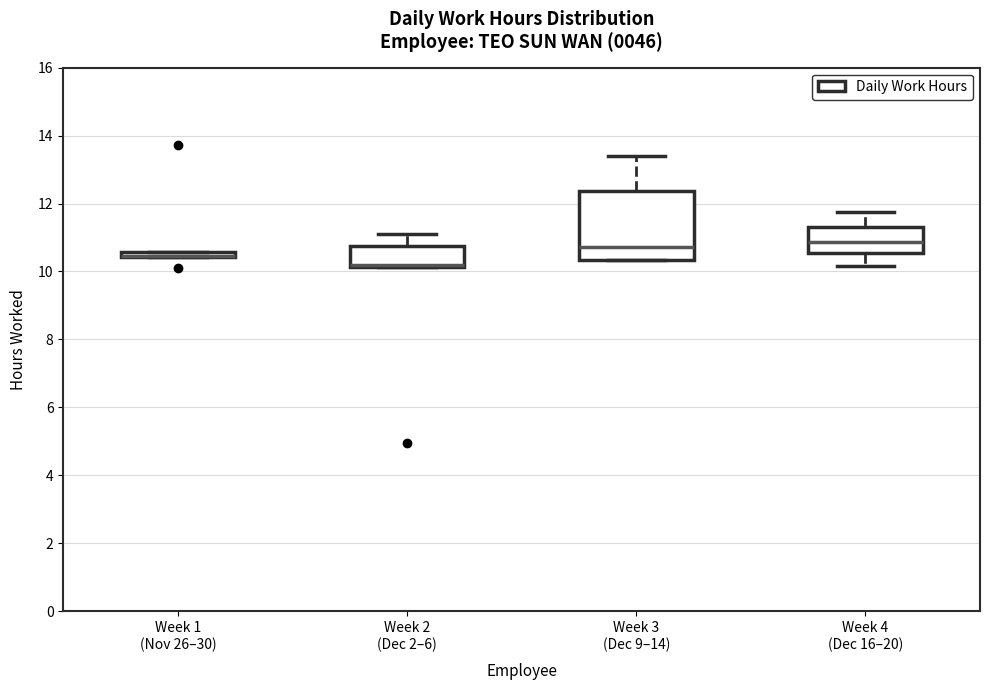

Comparing the boxes themselves (not the whiskers), which one is the tallest?

Week 3 (Dec 9–14)